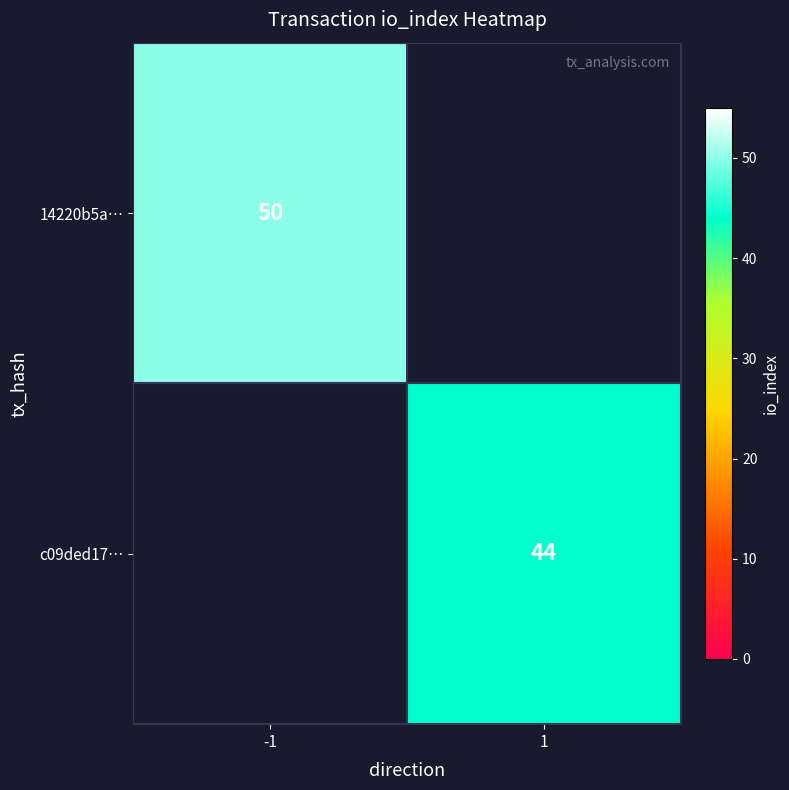

The c09ded17… series shows 78 at 1. True or false?

False